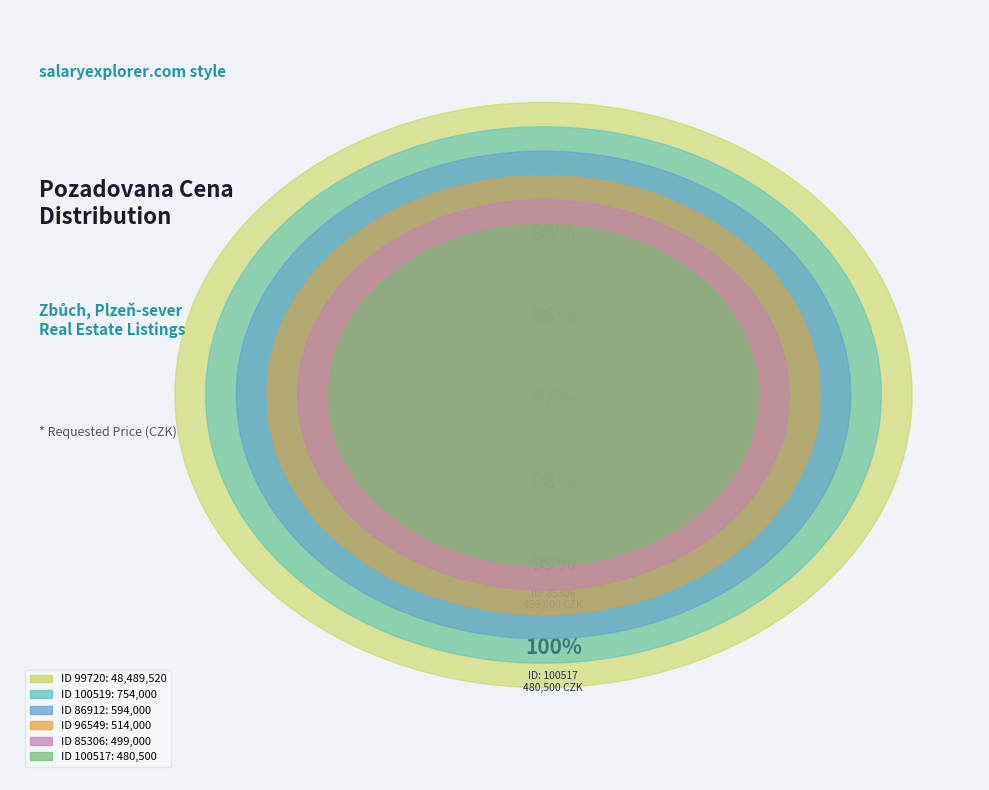

What percentage do 86912 and 85306 together represent?

2.1%